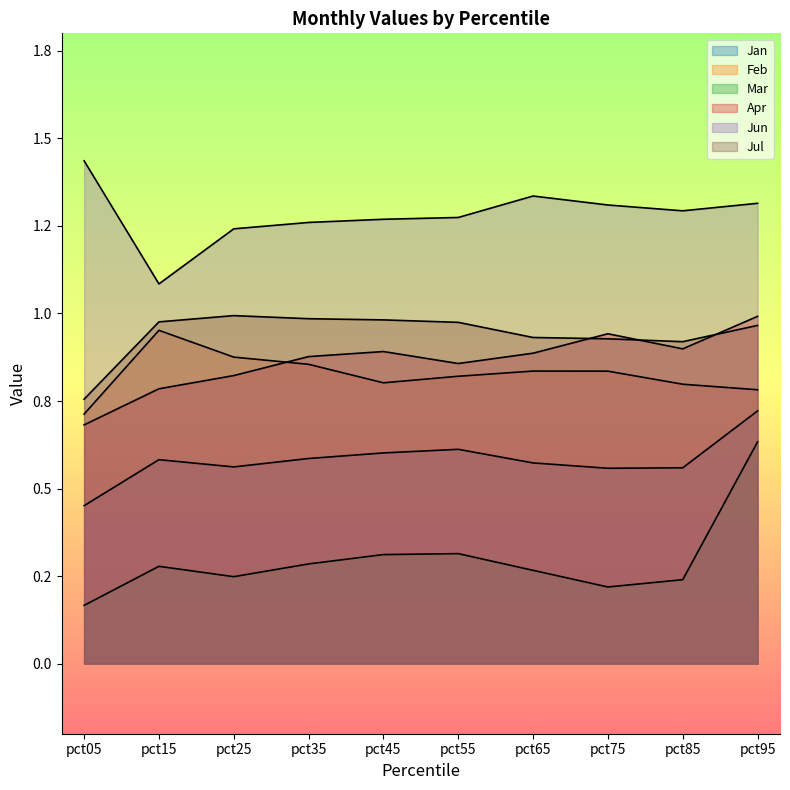

Read the Apr value at pct15.

0.8